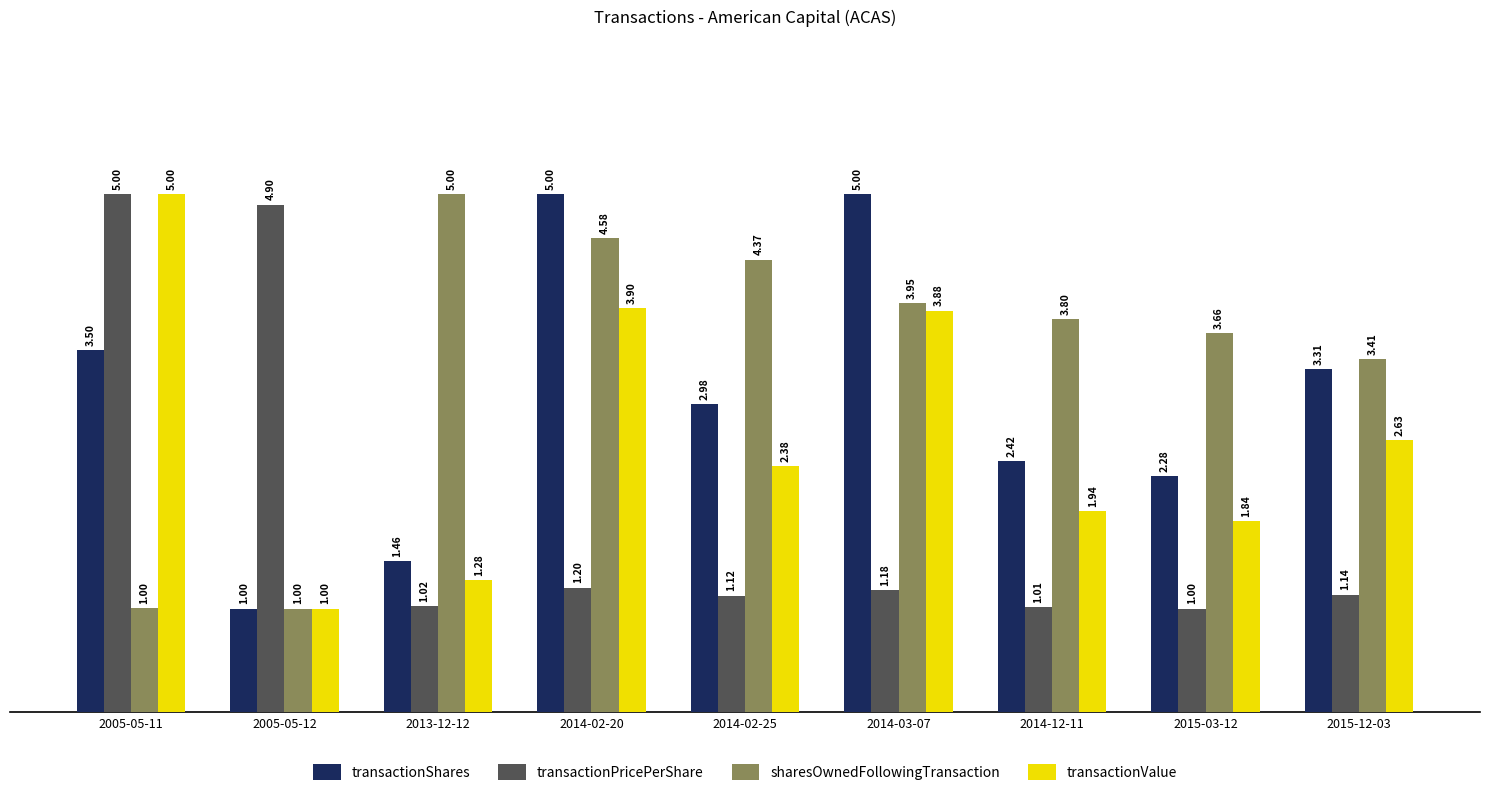

Rank the series by their average value, from highest to lowest.

sharesOwnedFollowingTransaction, transactionShares, transactionValue, transactionPricePerShare